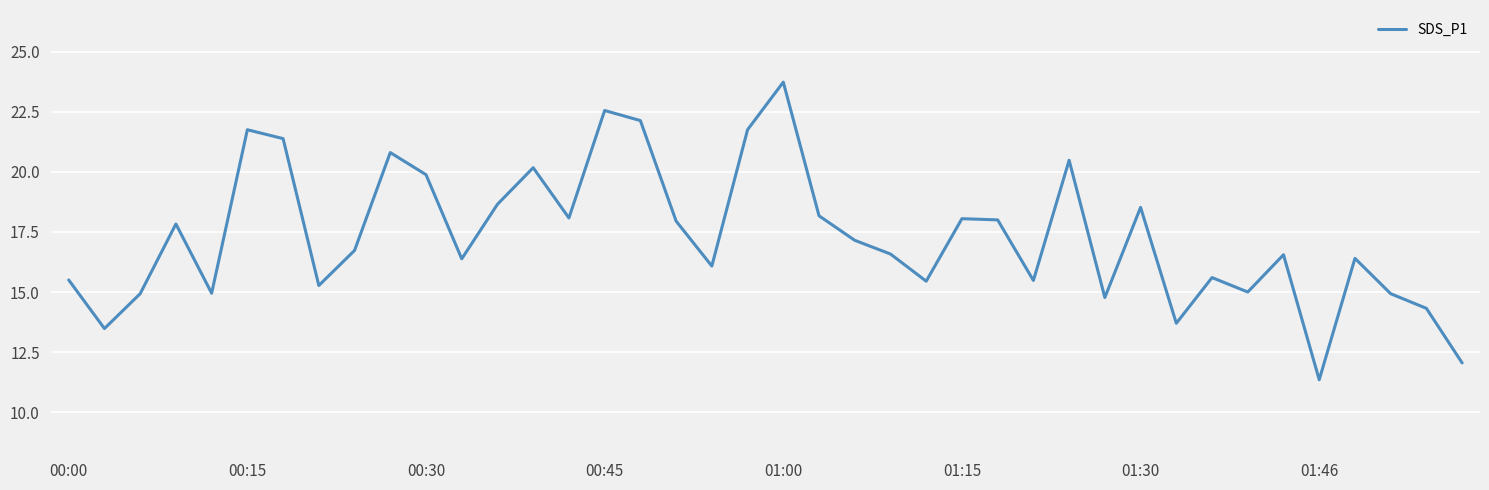

How many values are below 16?

15